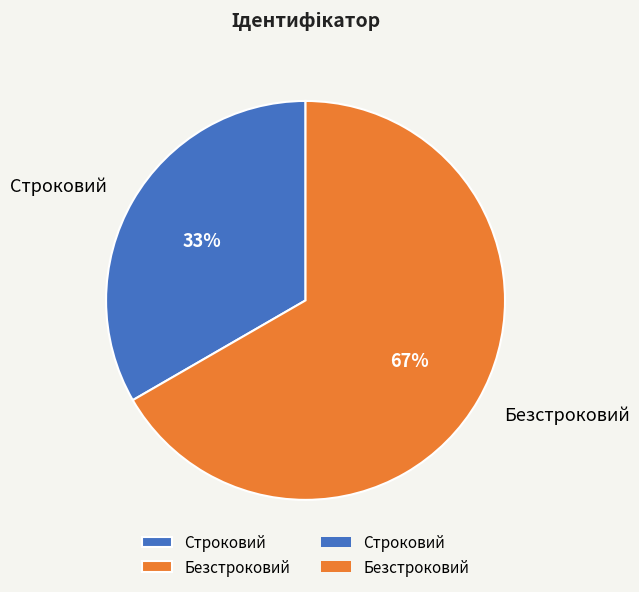

Between Строковий and Безстроковий, which is larger?

Безстроковий